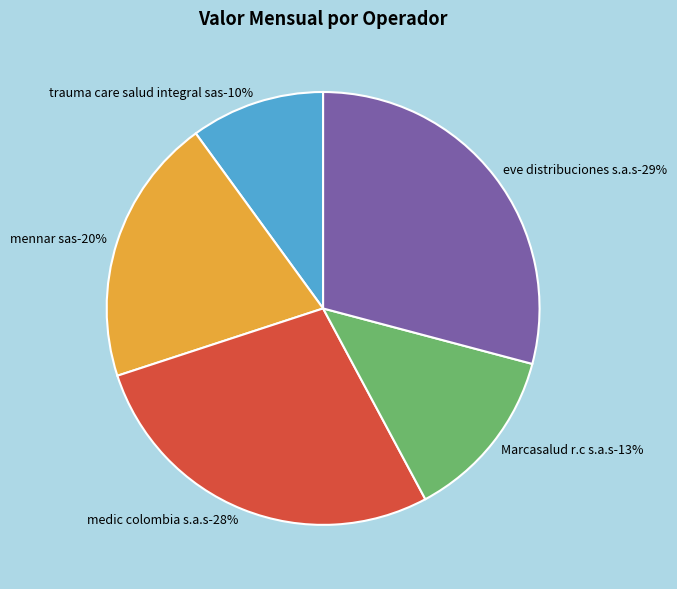

What is the change in value from mennar sas to medic colombia s.a.s?

+1243